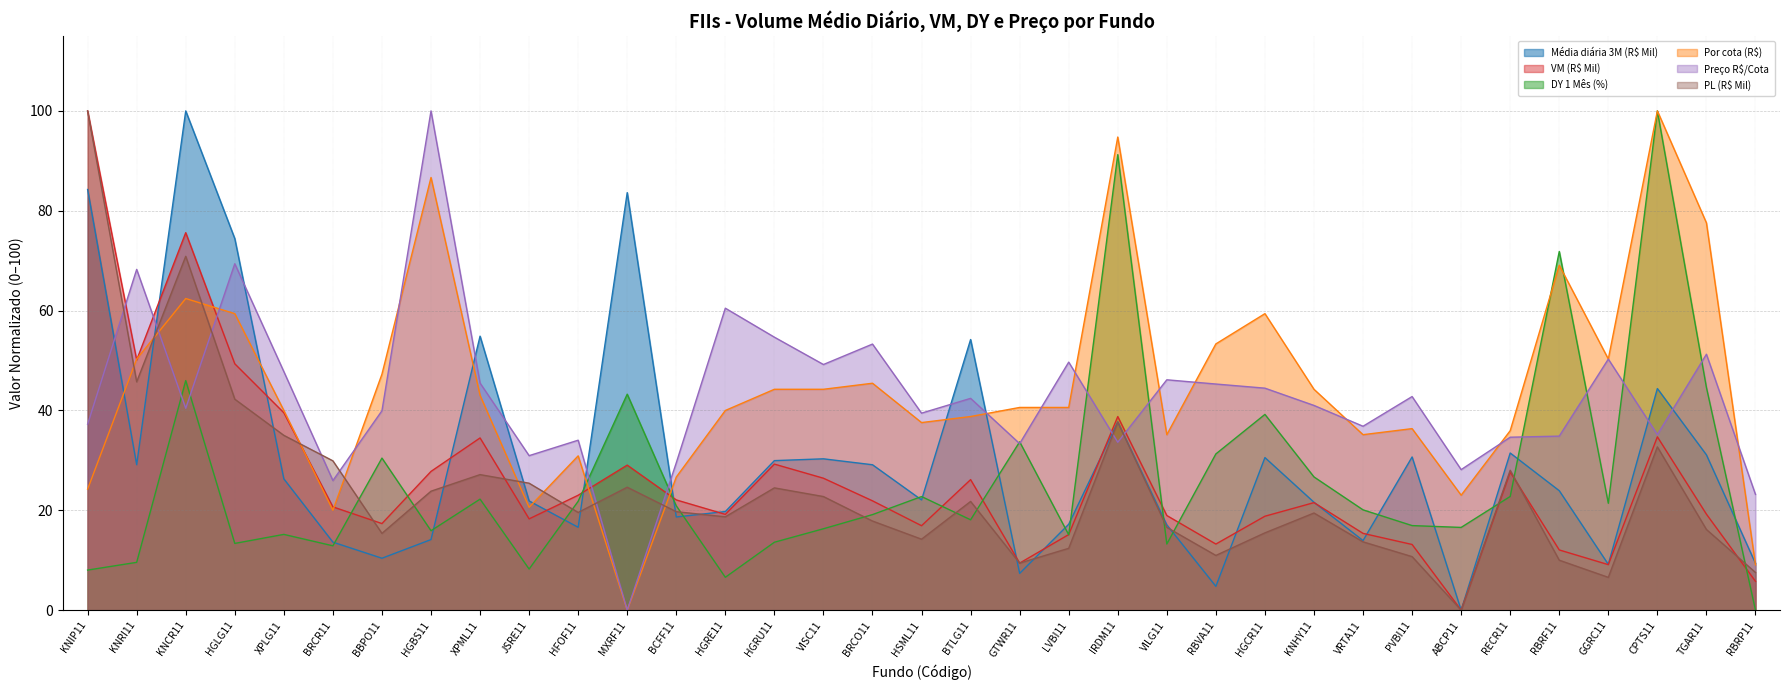

How many interior local peaks does the Preço R$/Cota series have?

12